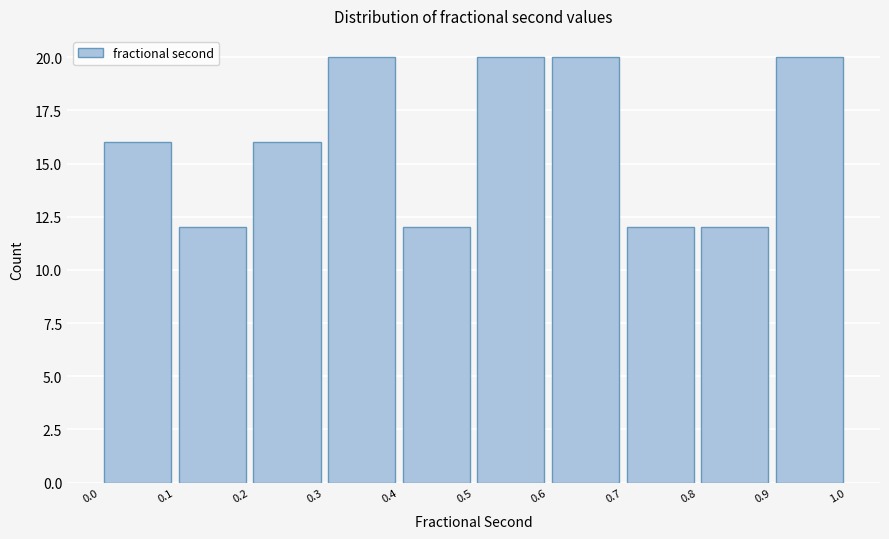

Reading left to right, list every bar in this chart as the range it spans on the x-axis followed by its height. The values are not printed on the chart, so give them approximately, as read against the axis.

0.0 to 0.1: 16
0.1 to 0.2: 12
0.2 to 0.3: 16
0.3 to 0.4: 20
0.4 to 0.5: 12
0.5 to 0.6: 20
0.6 to 0.7: 20
0.7 to 0.8: 12
0.8 to 0.9: 12
0.9 to 1.0: 20